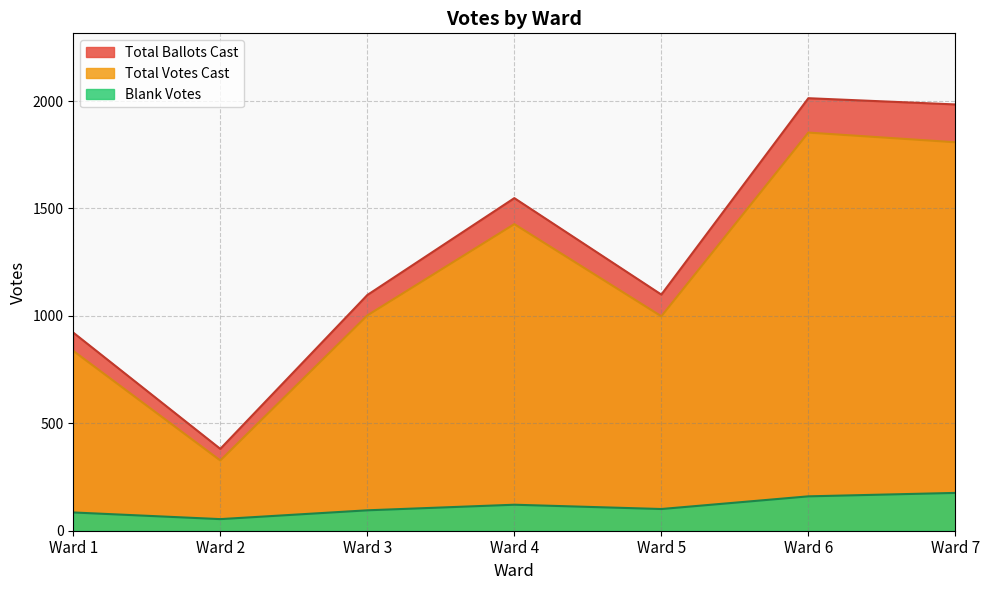

Between Ward 6 and Ward 5, which is larger?

Ward 6